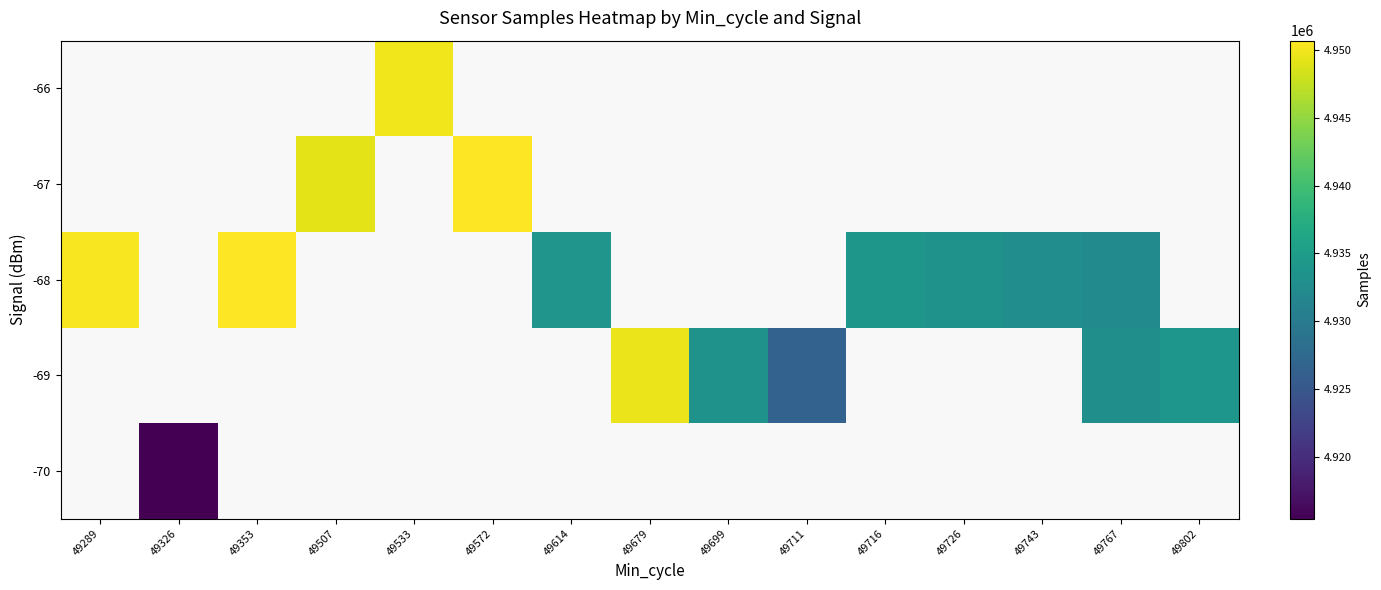

At which category does the chart reach its minimum across all series?

49326